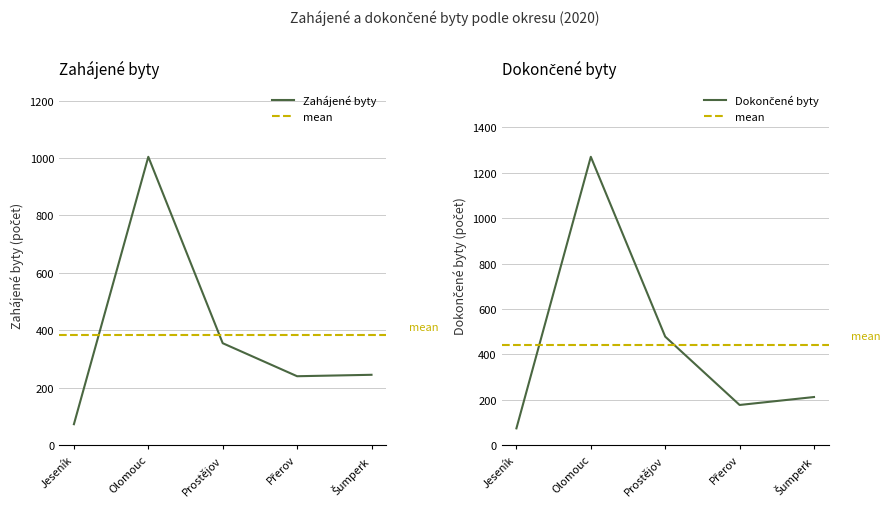

List the labels in order of Zahájené byty value, smallest first.

Jeseník, Přerov, Šumperk, Prostějov, Olomouc